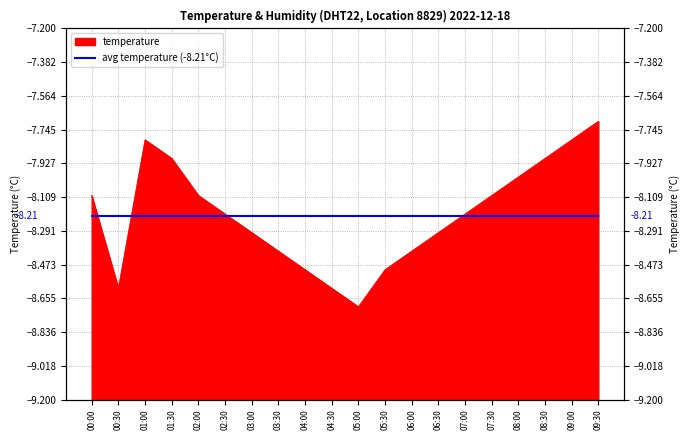

Rank the categories by value from highest to lowest.

09:30, 01:00, 09:00, 01:30, 08:30, 08:00, 00:00, 02:00, 07:30, 02:30, 07:00, 03:00, 06:30, 03:30, 06:00, 04:00, 05:30, 00:30, 04:30, 05:00